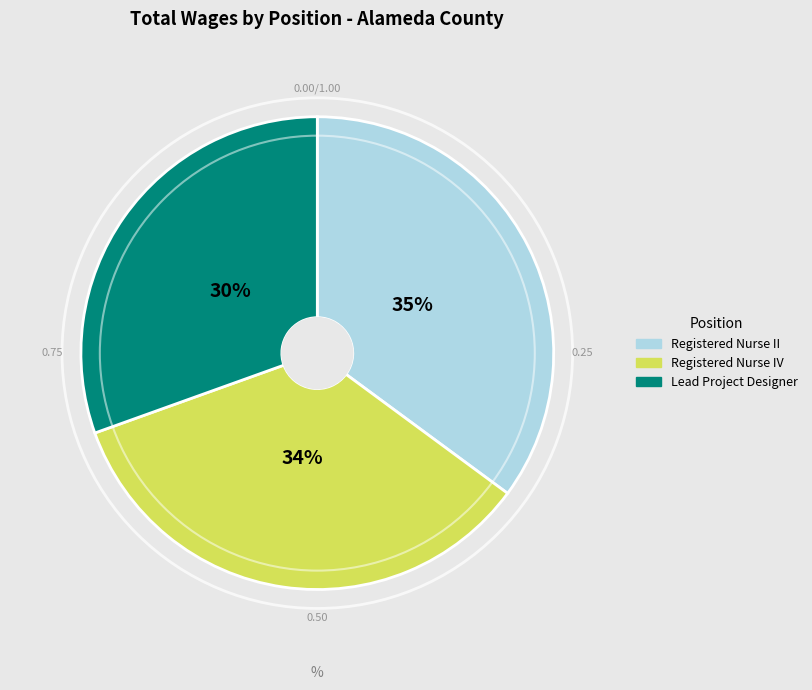

To the nearest percent, what is the combined percentage of Registered Nurse IV and Registered Nurse II?

70%